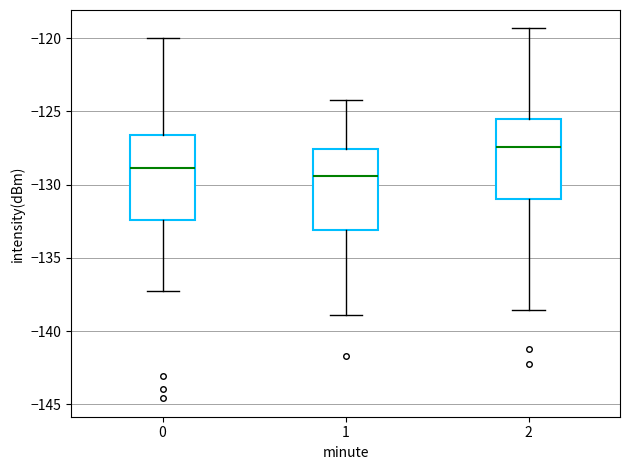

Reading left to right, read every box against the y-axis: the position of its median line, the range the box covers, and the ends of its whiskers. The values are not printed on the chart, so give them approximately, as read against the axis.

0: median -129.0, box -132.5 to -126.5, whiskers -137.5 to -120.0
1: median -129.5, box -133.0 to -127.5, whiskers -139.0 to -124.0
2: median -127.5, box -131.0 to -125.5, whiskers -138.5 to -119.5